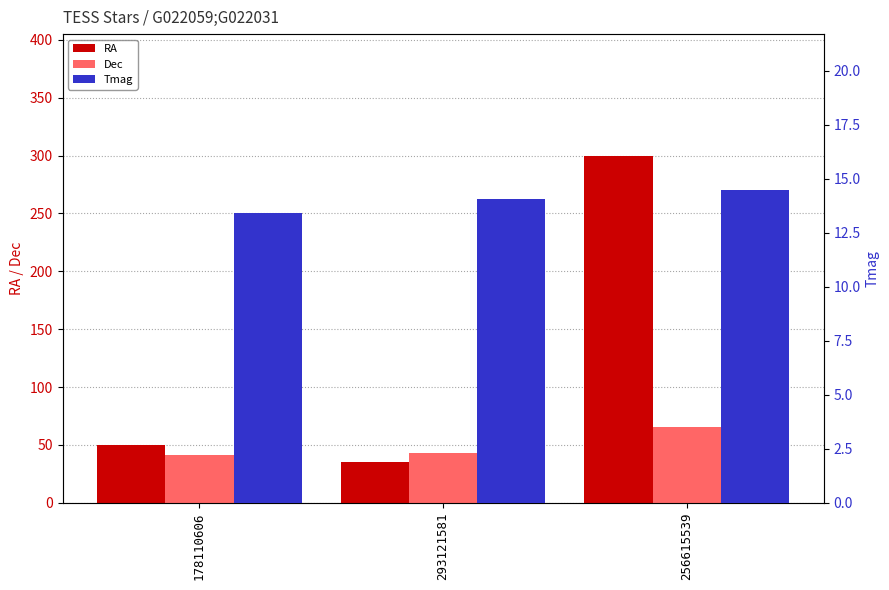

What position from the right is 256615539?

1